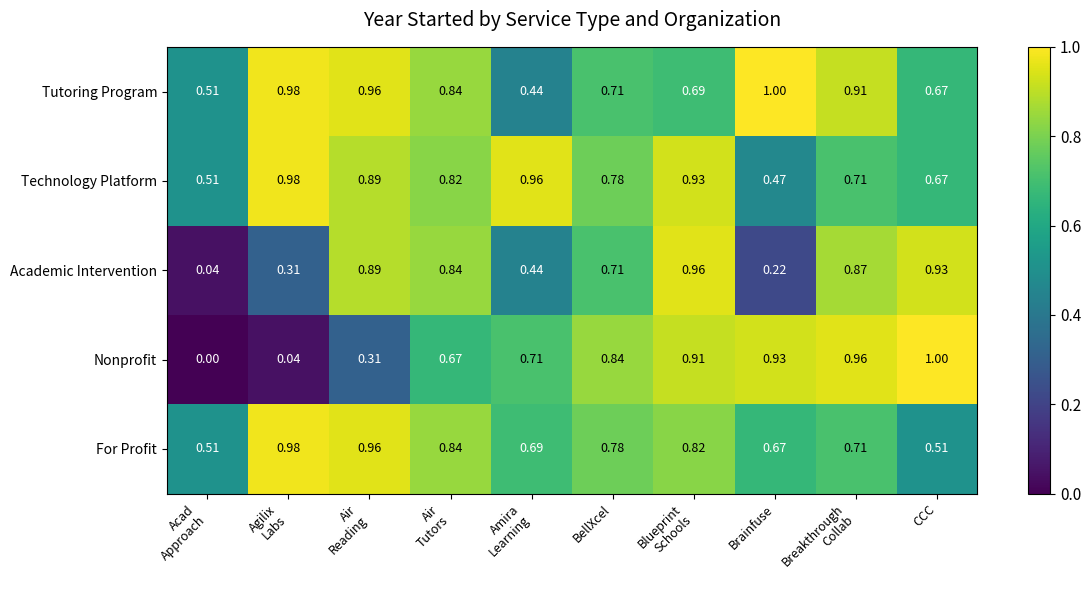

At which label does Technology Platform reach its minimum?

Brainfuse